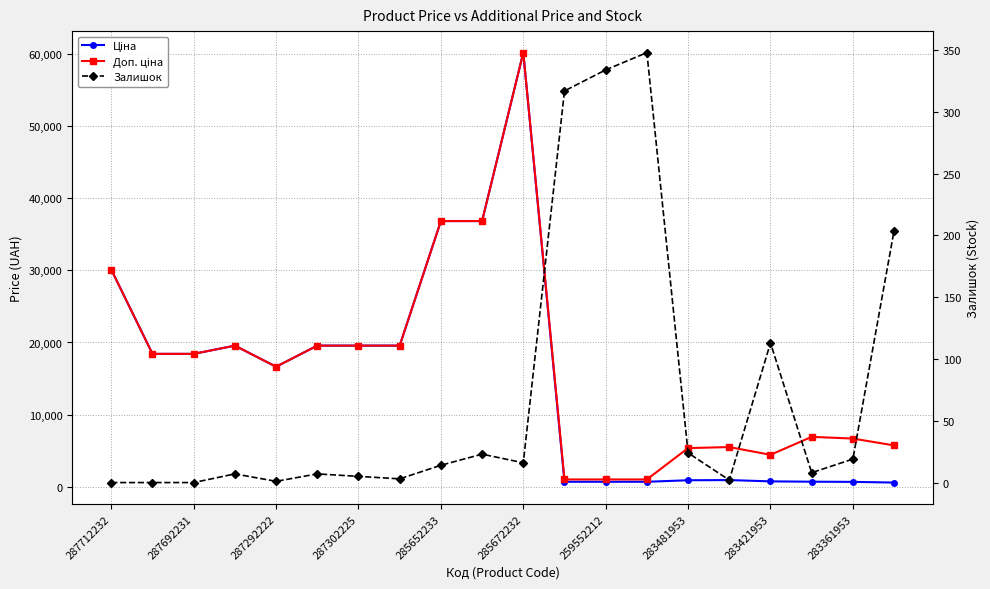

Reading left to right, transcribe all the data shown in this chart.

Ціна: 30102.8	18420.9	18420.9	19564.9	16636.8	19564.9	19564.9	19564.9	36841.8	36841.8	60205.6	679.8	679.8	679.8	892.2	915.8	737.2	691.0	667.4	572.7
Доп. ціна: 30102.8	18420.9	18420.9	19564.9	16636.8	19564.9	19564.9	19564.9	36841.8	36841.8	60205.6	1004.1	1004.1	1004.1	5353.1	5495.0	4423.0	6910.3	6673.6	5727.0
Залишок: 0.0	0.0	0.0	7.0	1.0	7.0	5.0	3.0	14.0	23.0	16.0	317.0	334.0	348.0	24.0	2.0	113.0	8.0	19.0	204.0